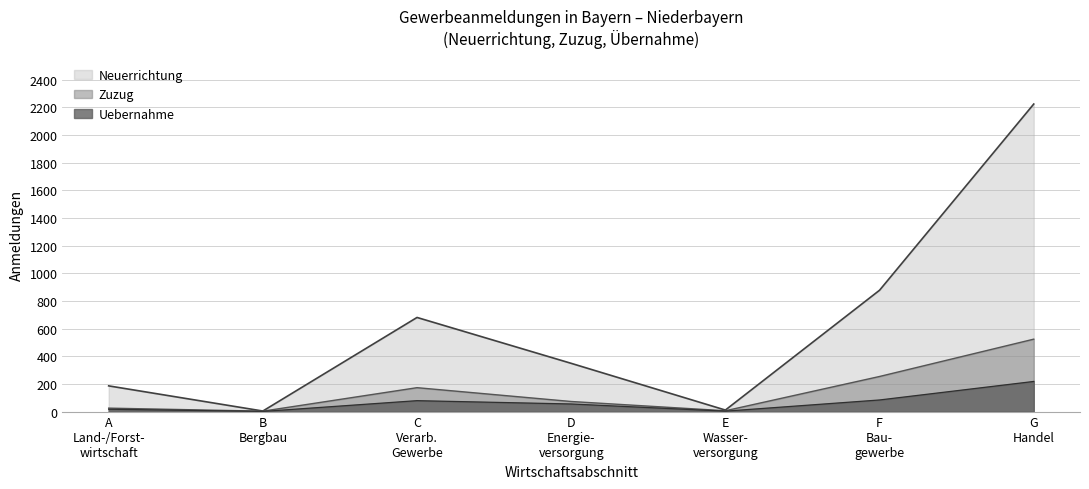

At which category is the sum across all series the highest?

G
Handel